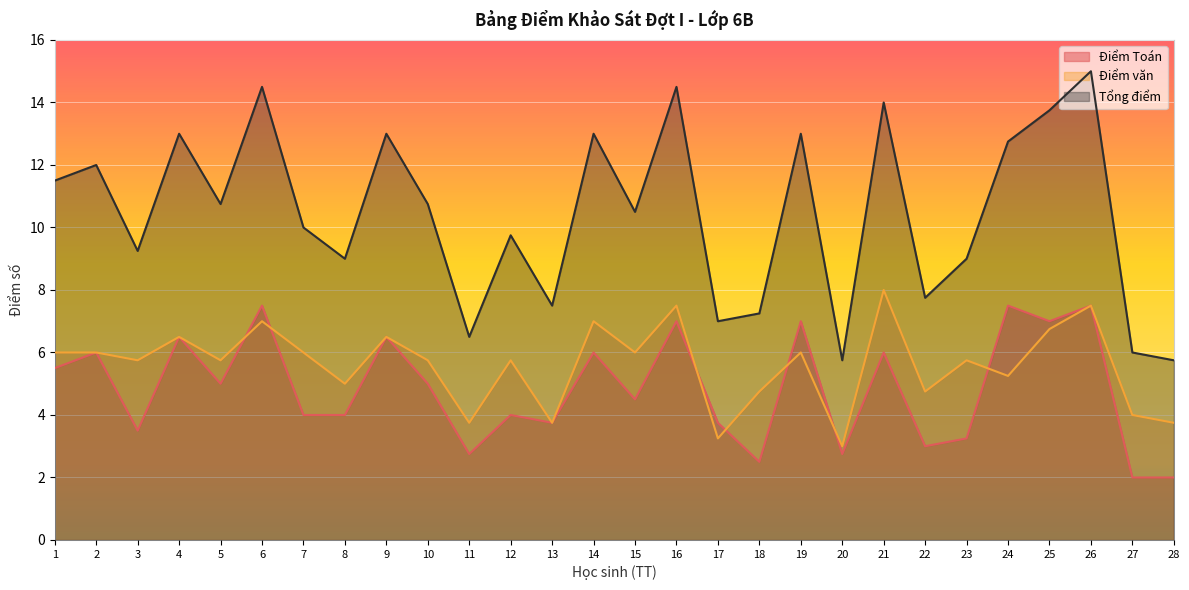

Is the value of Điểm Toán at 23 greater than the value of Điểm văn at 13?

No